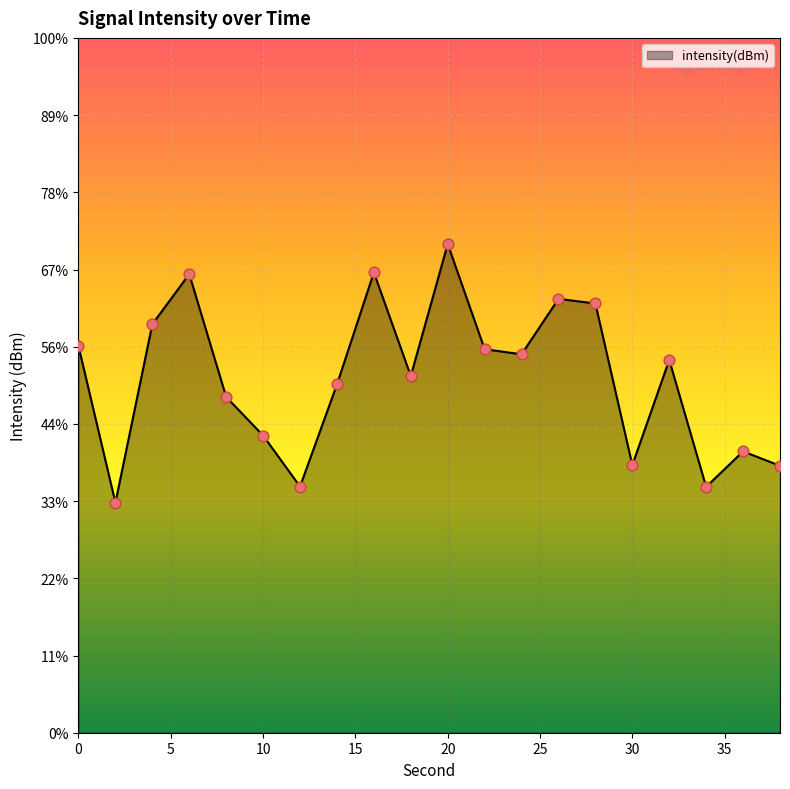

What is the change in value from 20 to 30?

-14.3